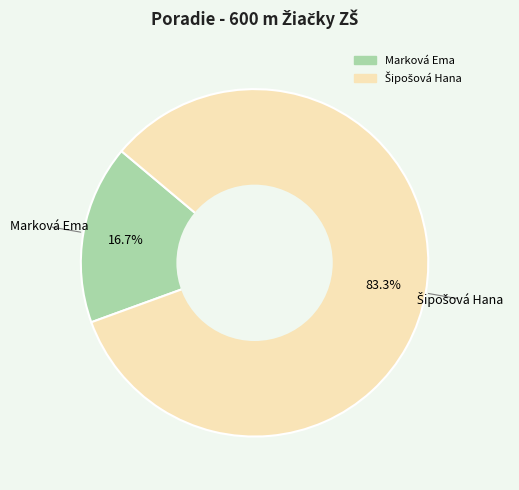

Which category has the smallest portion of the pie?

Marková Ema